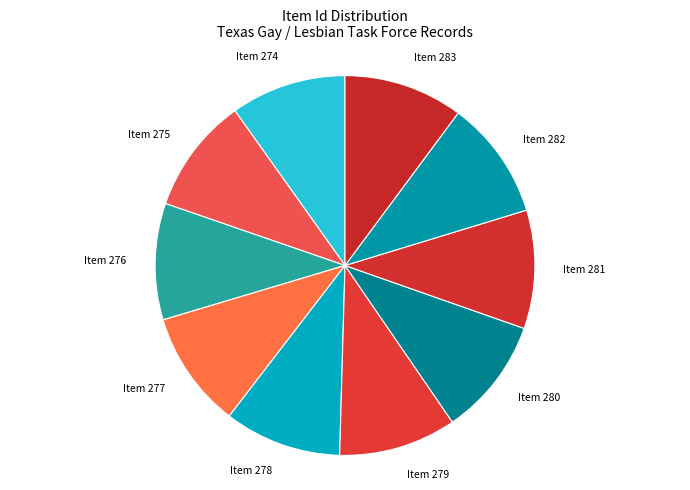

Approximately how many times larger is the value at Item 280 compared to Item 275?

1.0